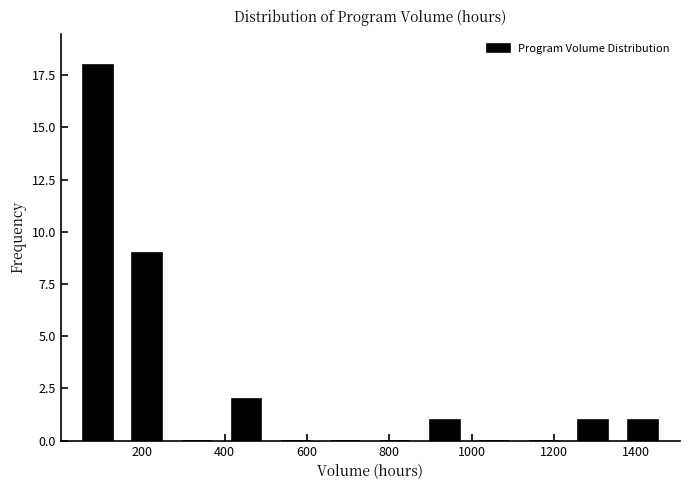

Reading left to right, transcribe this chart: for each bar, give the range it covers on the x-axis and its height. Neither the bar edges nor the heights are printed on the chart, so give them approximately, as read against the axes.

40 to 160: 18
160 to 280: 9
280 to 400: 0
400 to 520: 2
520 to 640: 0
640 to 760: 0
760 to 880: 0
880 to 1000: 1
1000 to 1120: 0
1120 to 1240: 0
1240 to 1360: 1
1360 to 1480: 1